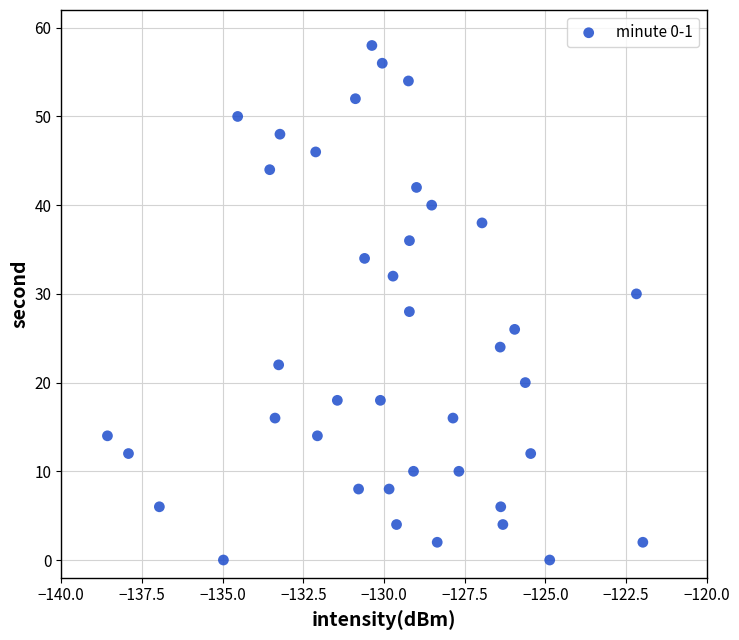

What is the range of Y values (max minus min)?

58